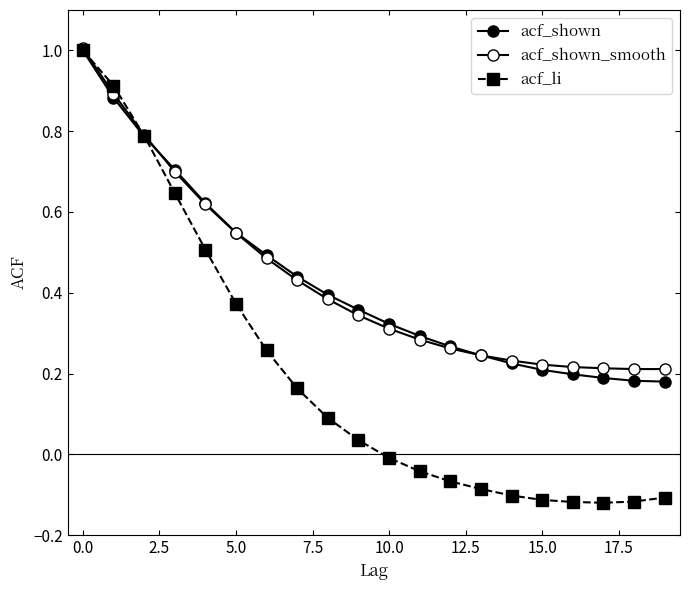

Count the number of data series in this chart.

3